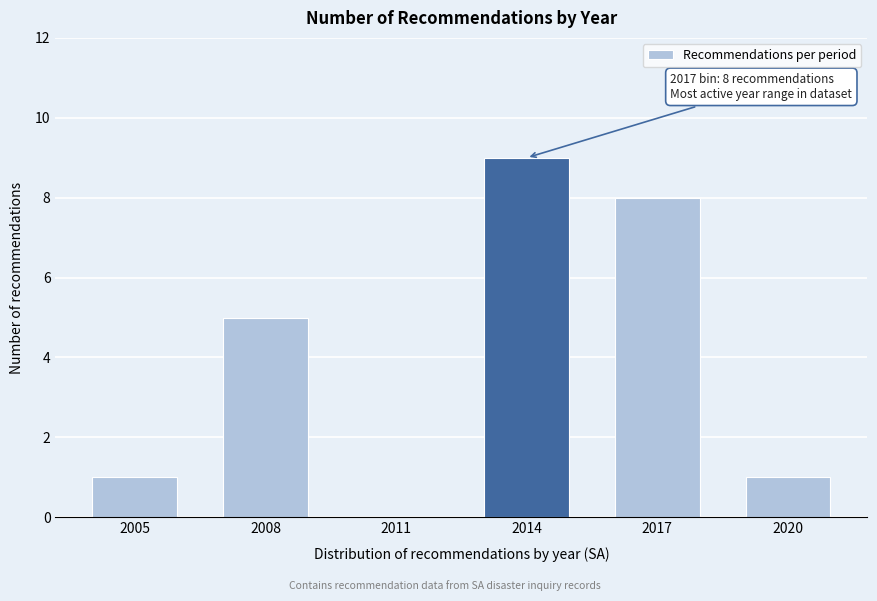

Reading left to right, transcribe all the data shown in this chart.

2005=1	2008=5	2011=0	2014=9	2017=8	2020=1